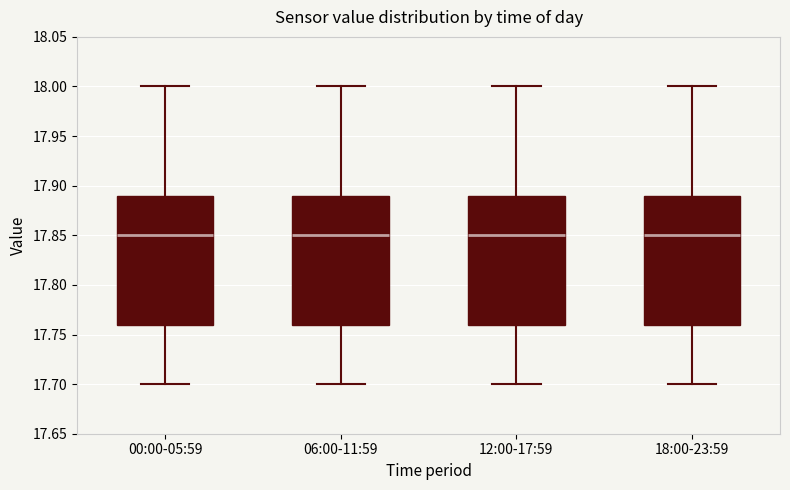

Where does the median line of the box for 18:00-23:59 sit on the y-axis? The values are not printed on the chart, so give them approximately, as read against the axis.

17.85